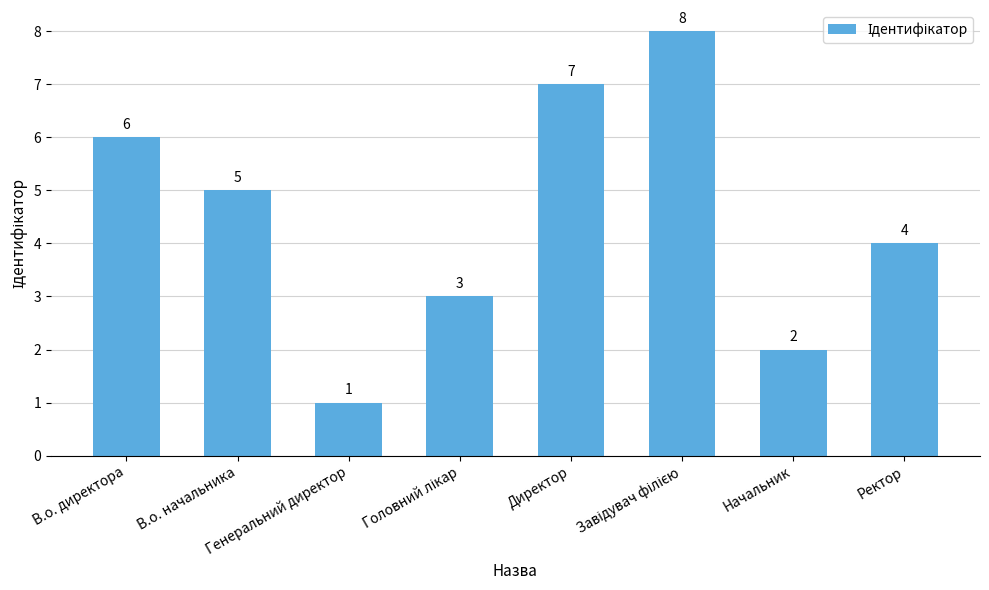

What is the maximum value shown in the chart?

8